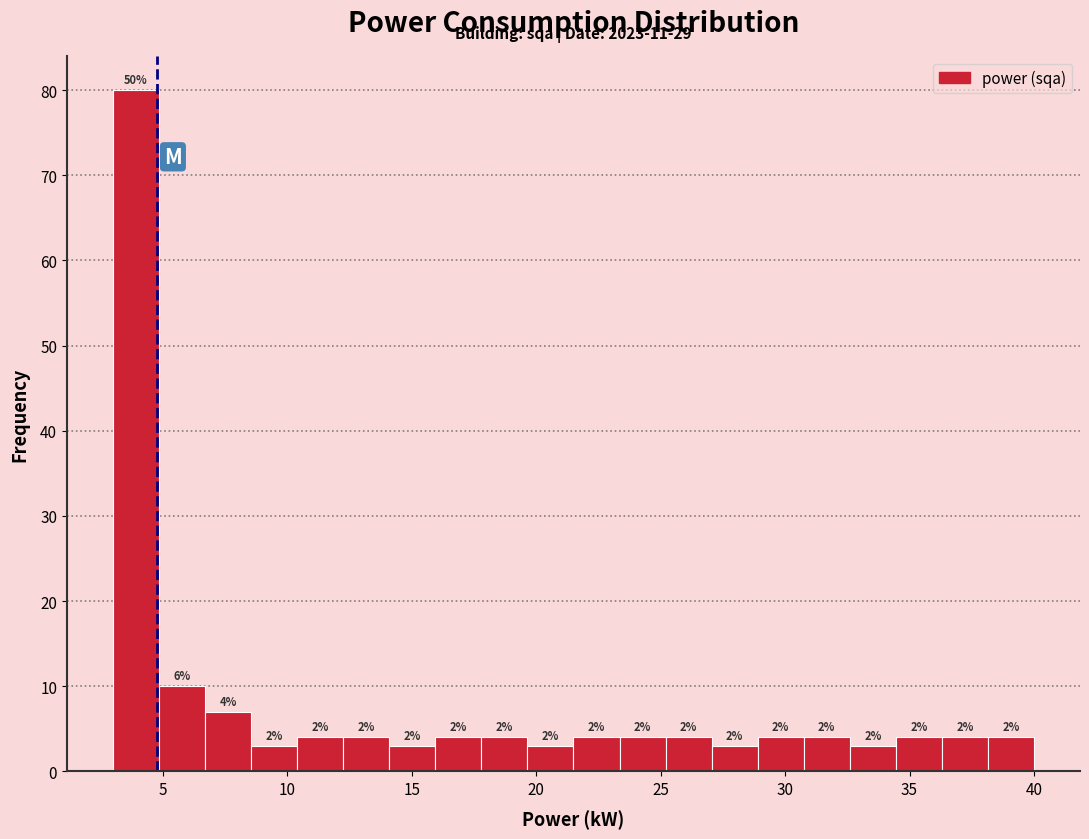

Read against the x-axis, roughly where is the centre of the tallest bar?

4.0